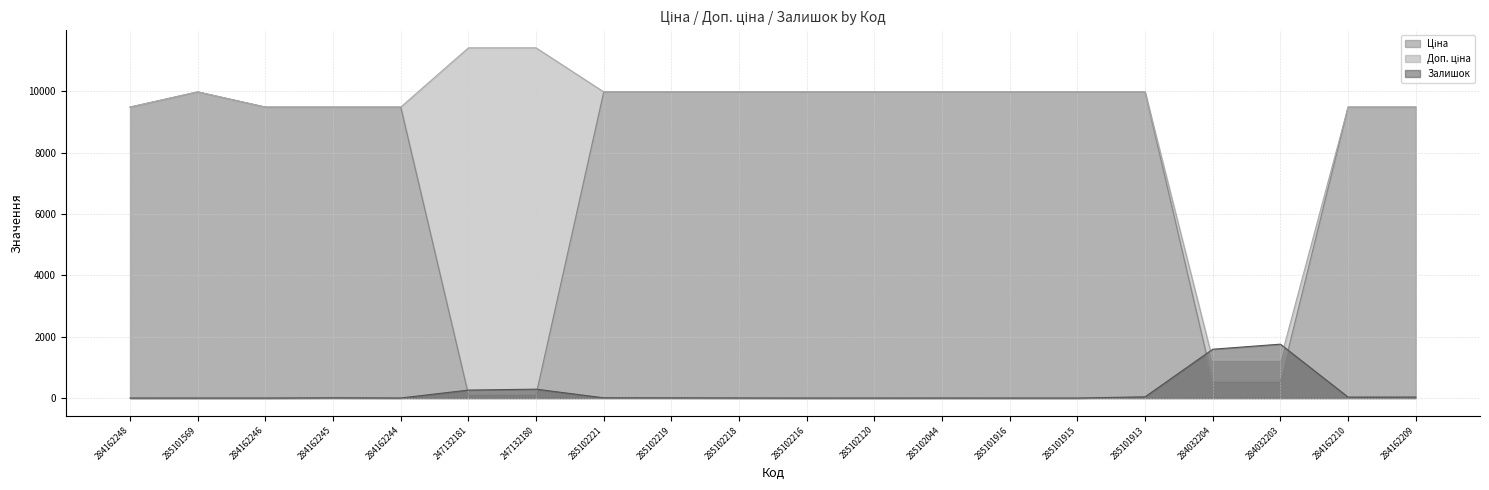

What is the total value across all series at 285102218?

19953.0